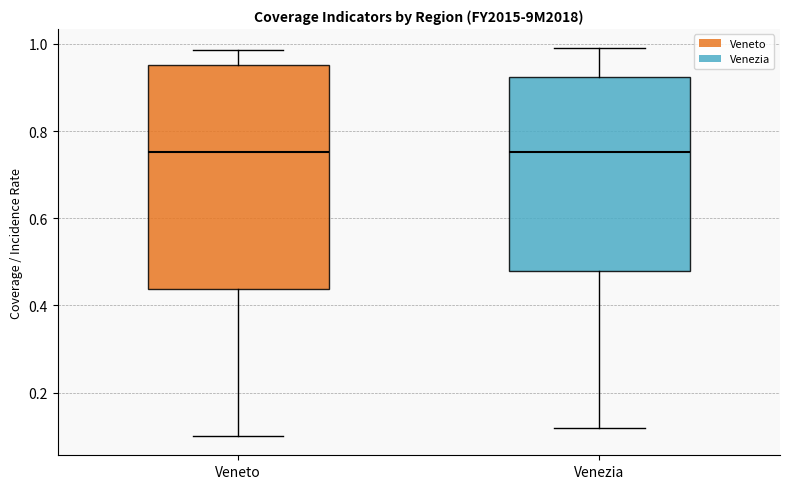

Where does the median line of the box for Venezia sit on the y-axis? The values are not printed on the chart, so give them approximately, as read against the axis.

0.76